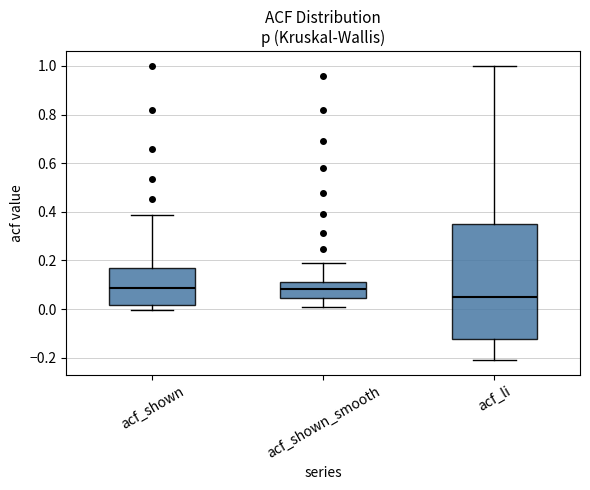

Reading left to right, transcribe this box plot: for each box, give where its median line is, the range the box spans, and where its two whiskers end, as read against the y-axis. The values are not printed on the chart, so give them approximately, as read against the axis.

acf_shown: median 0.08, box 0.02 to 0.16, whiskers 0.00 to 0.38
acf_shown_smooth: median 0.08, box 0.04 to 0.12, whiskers 0.00 to 0.20
acf_li: median 0.06, box -0.12 to 0.36, whiskers -0.20 to 1.00